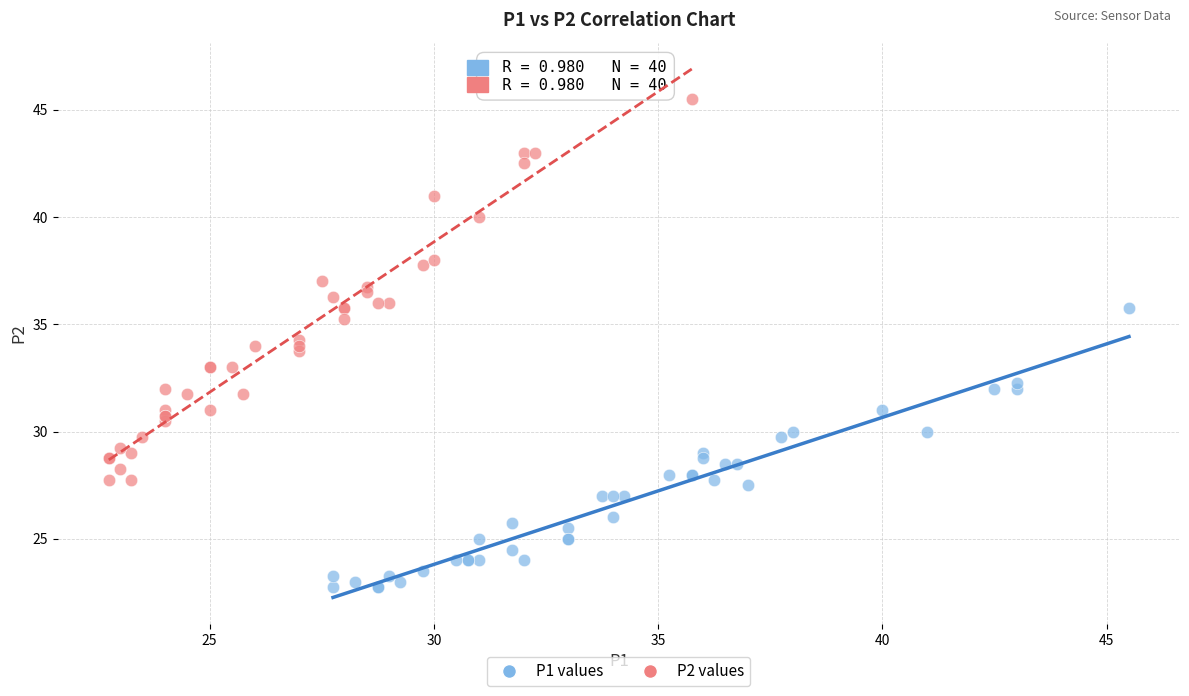

Which series contains the highest Y value?

P2 values